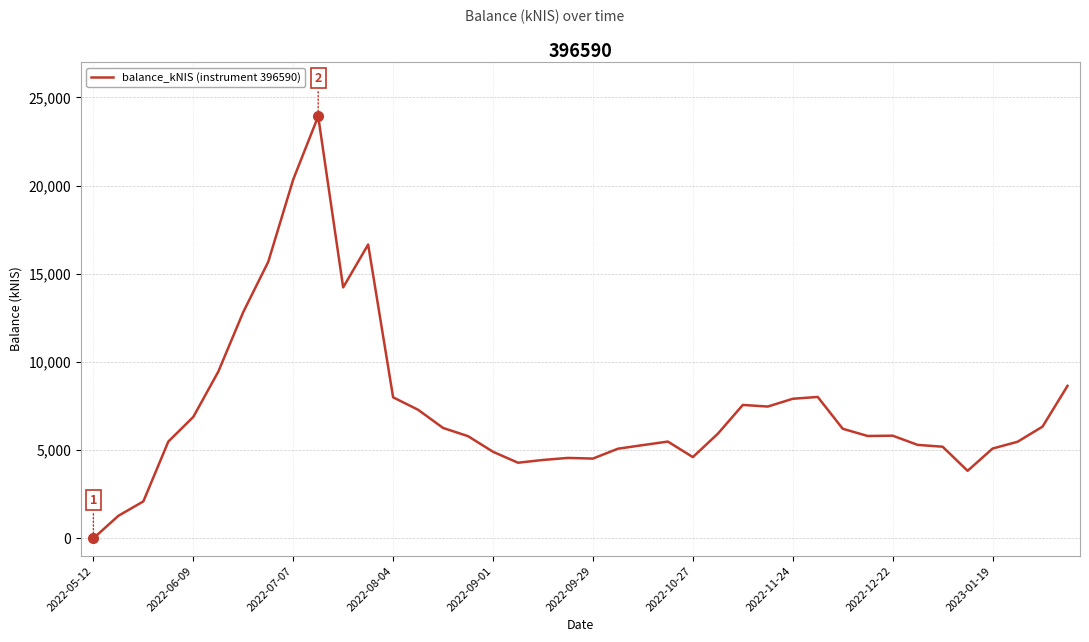

How many distinct data groups are displayed?

1